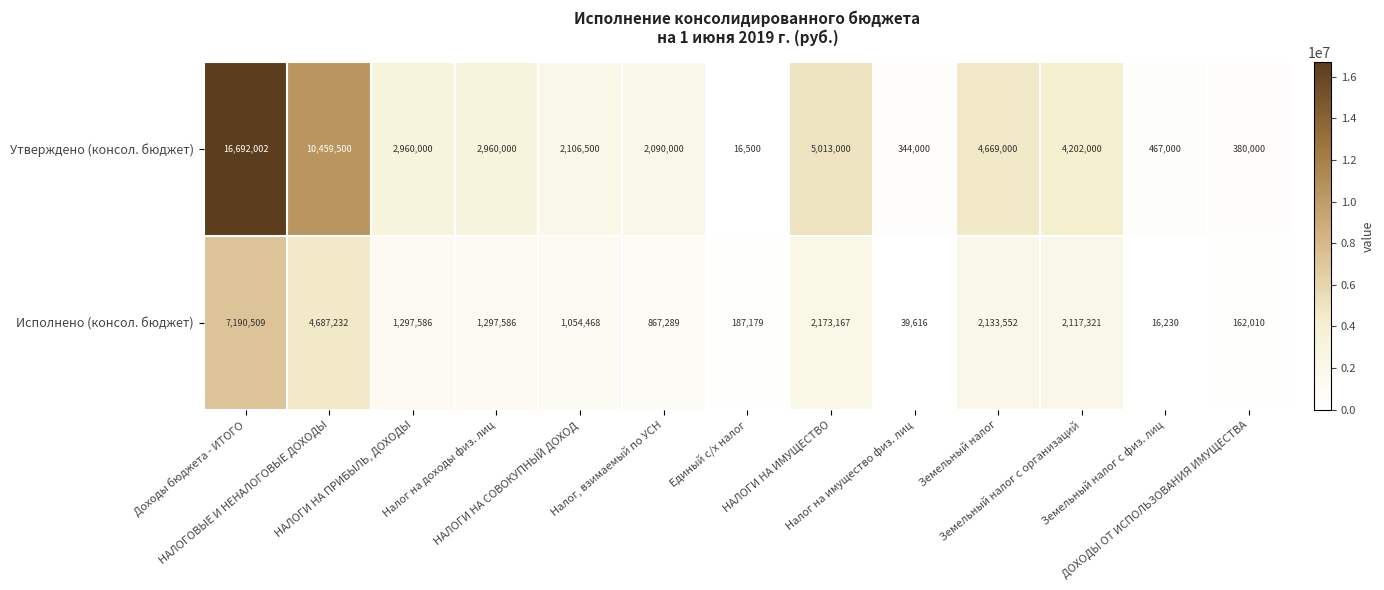

Which series changed the most between НАЛОГОВЫЕ И НЕНАЛОГОВЫЕ ДОХОДЫ and Единый с/х налог?

Утверждено (консол. бюджет)